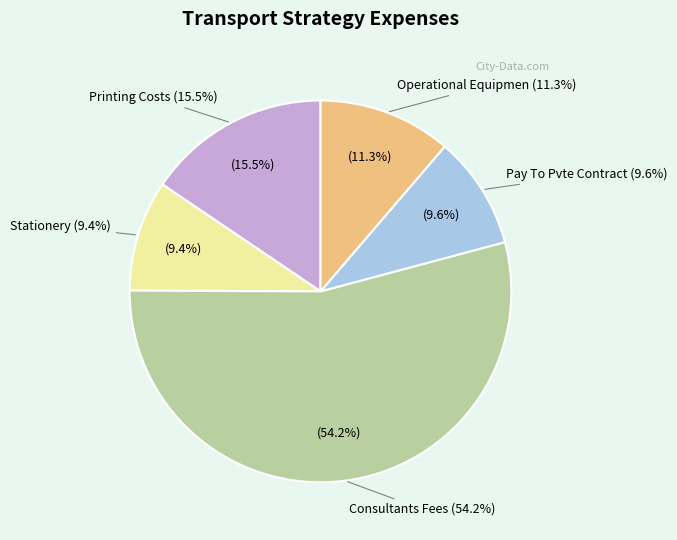

Is Consultants Fees the majority of the pie?

Yes